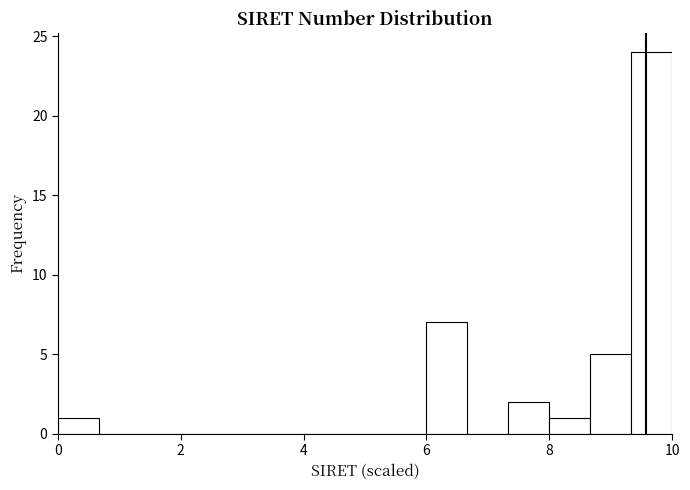

Read against the x-axis, roughly where is the centre of the tallest bar?

9.6